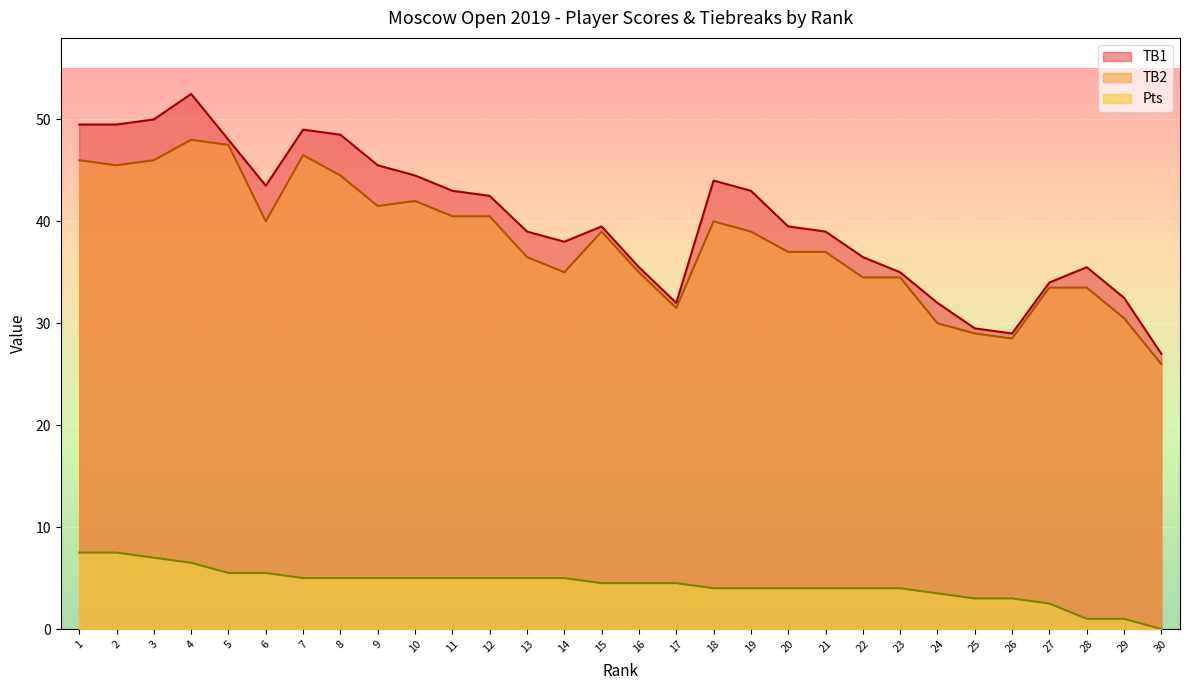

Does the chart display data point markers on the line(s)?

No